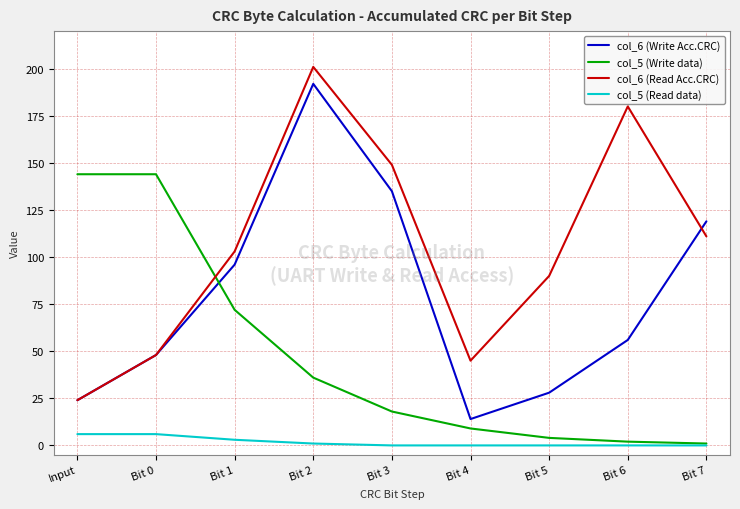

What is the difference between the second highest and minimum values in the col_5 (Write data) series?

143